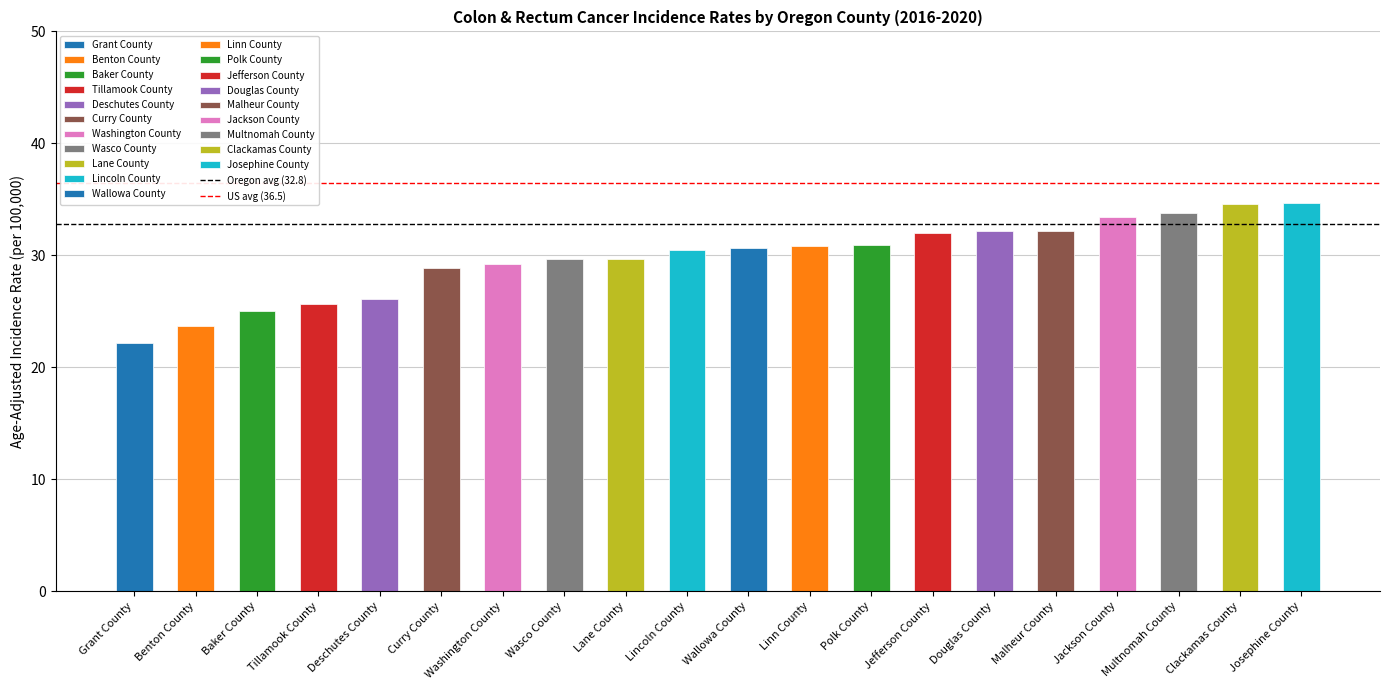

What is the difference between the second highest and second lowest values?

10.9